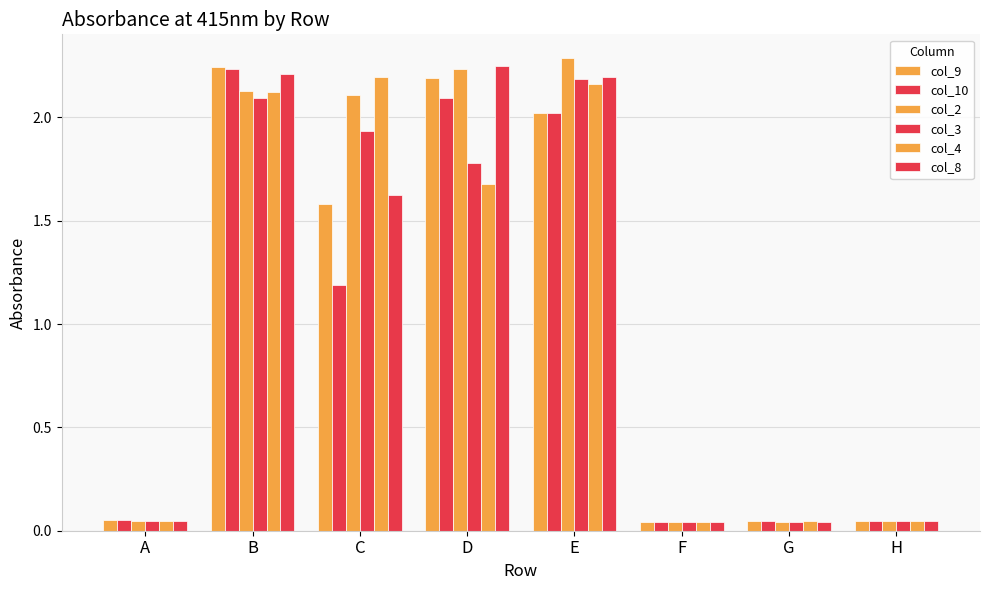

How many groups of bars are there?

8